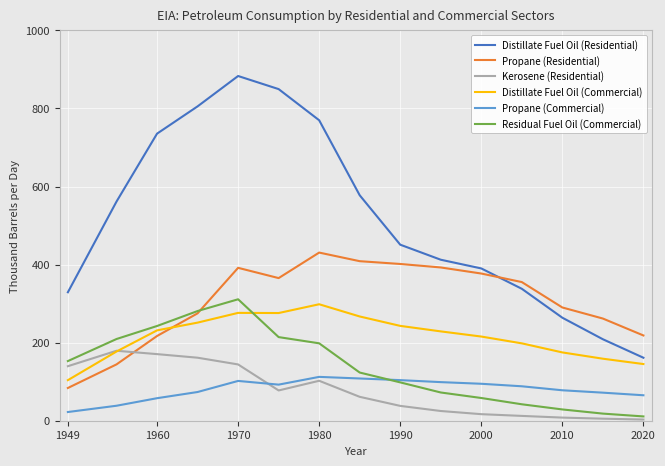

What is the minimum value for Distillate Fuel Oil (Commercial)?

103.9